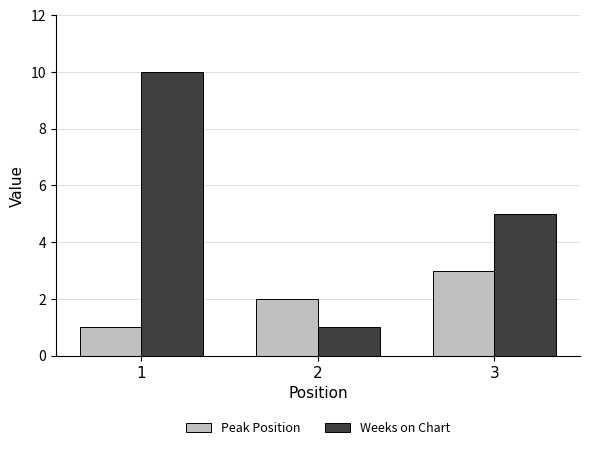

The Weeks on Chart series shows 7 at 3. True or false?

False